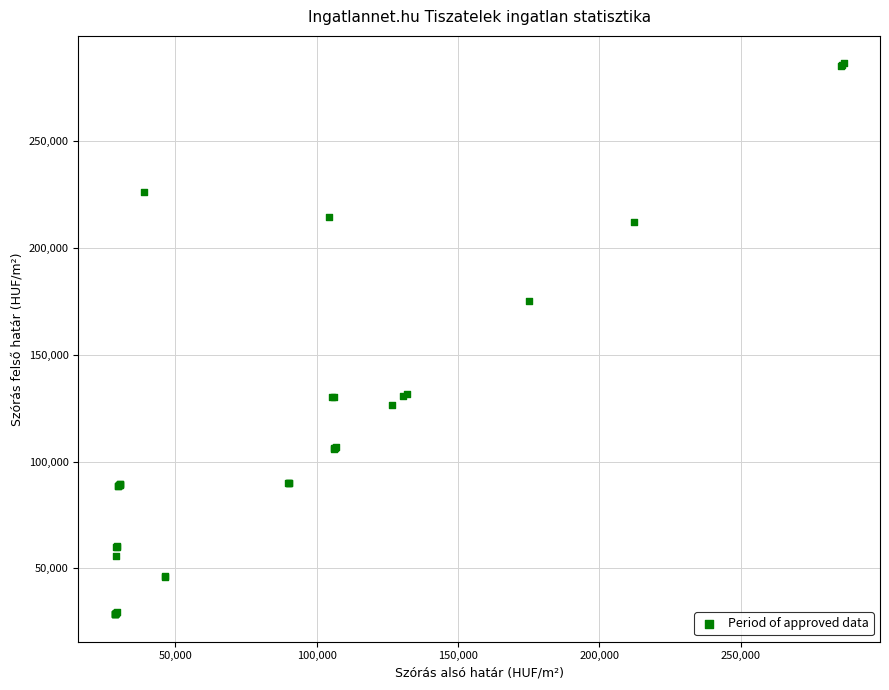

What Y value in the scatter plot is closest to 157477?

175075